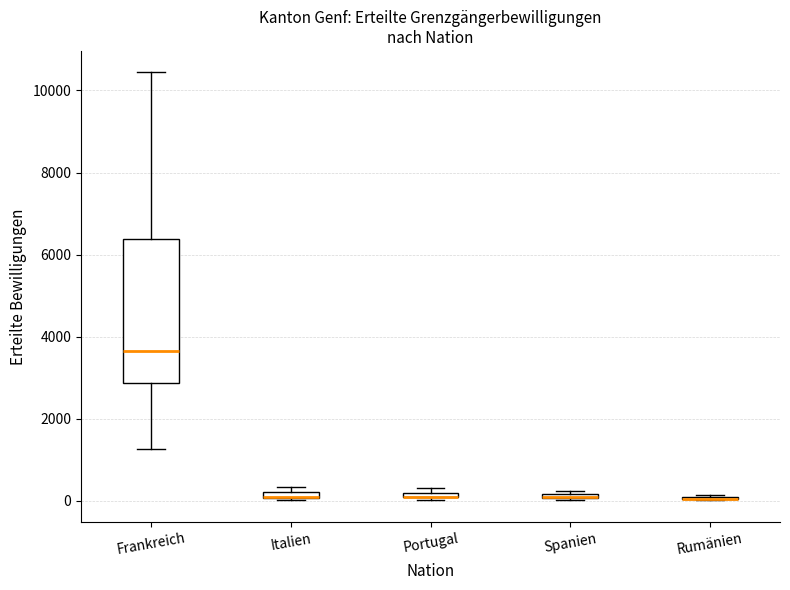

Where is the lower edge of the box for Portugal on the y-axis? The values are not printed on the chart, so give them approximately, as read against the axis.

0